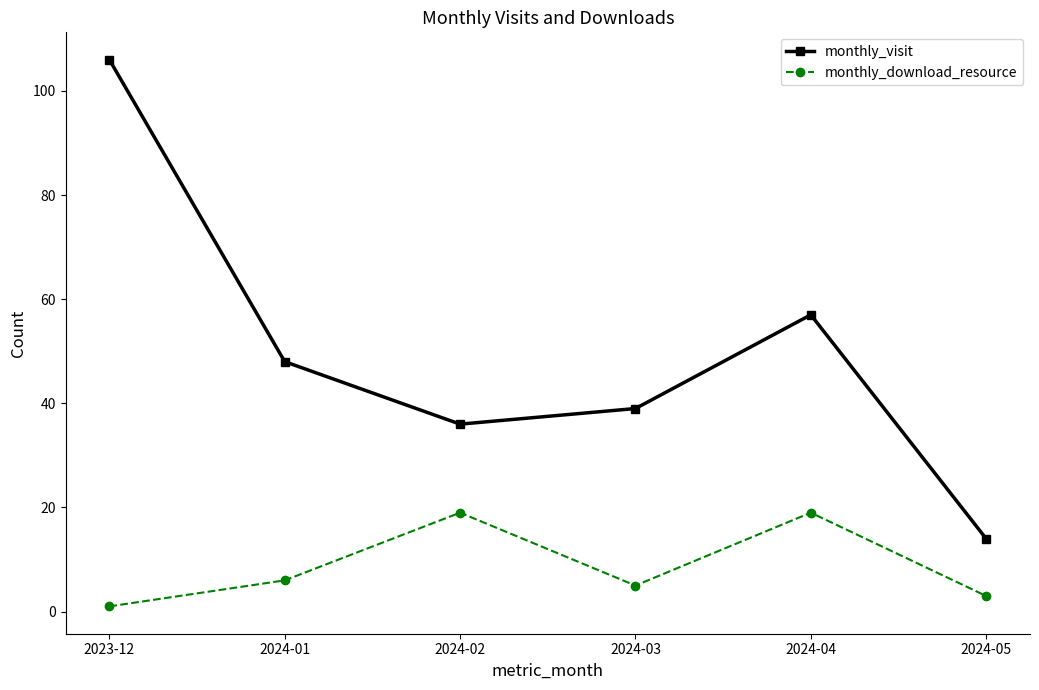

What is the sum of the monthly_visit values at 2024-05 and 2024-01?

62